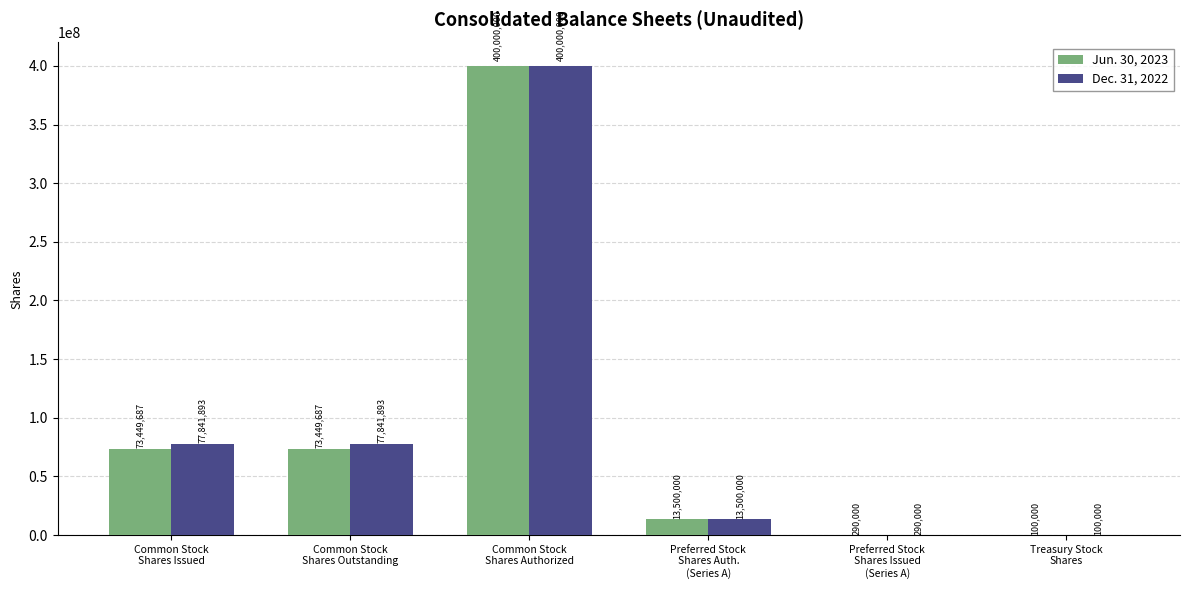

What is the sum of all Jun. 30, 2023 values?

560789374